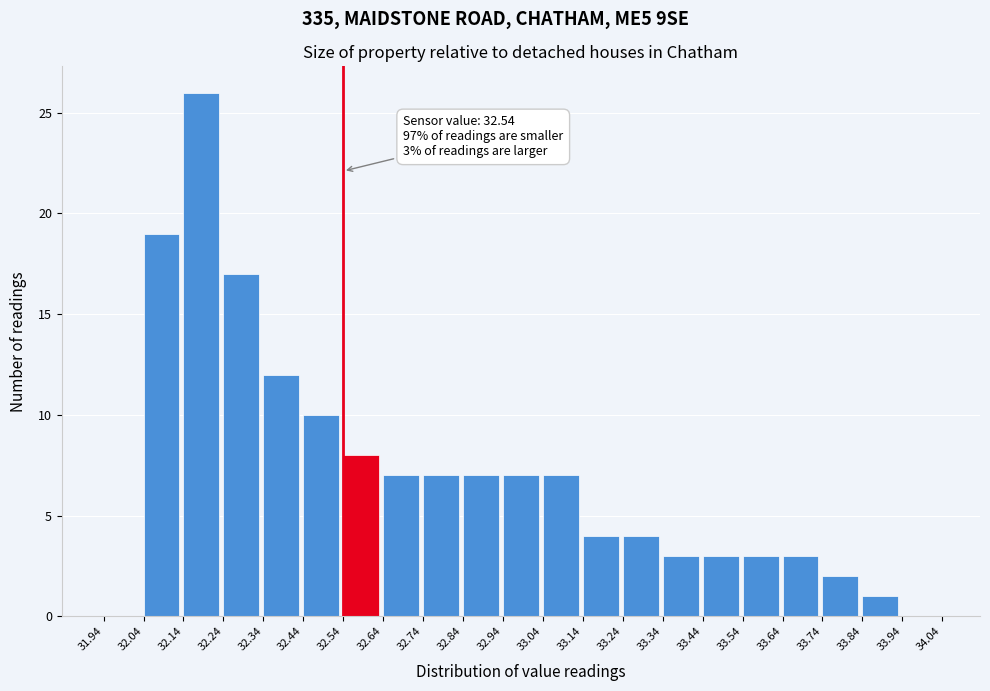

Which range on the x-axis has the tallest bar?

32.14 to 32.24